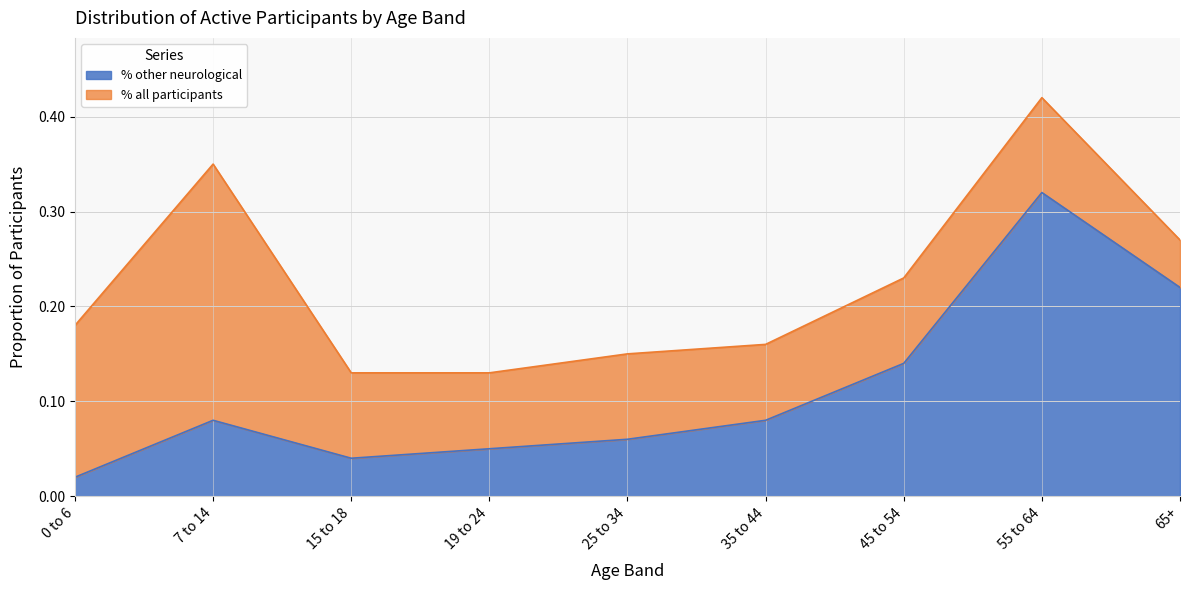

Reading left to right, what are all the values shown in this chart?

0 to 6=0.0	7 to 14=0.1	15 to 18=0.0	19 to 24=0.1	25 to 34=0.1	35 to 44=0.1	45 to 54=0.1	55 to 64=0.3	65+=0.2